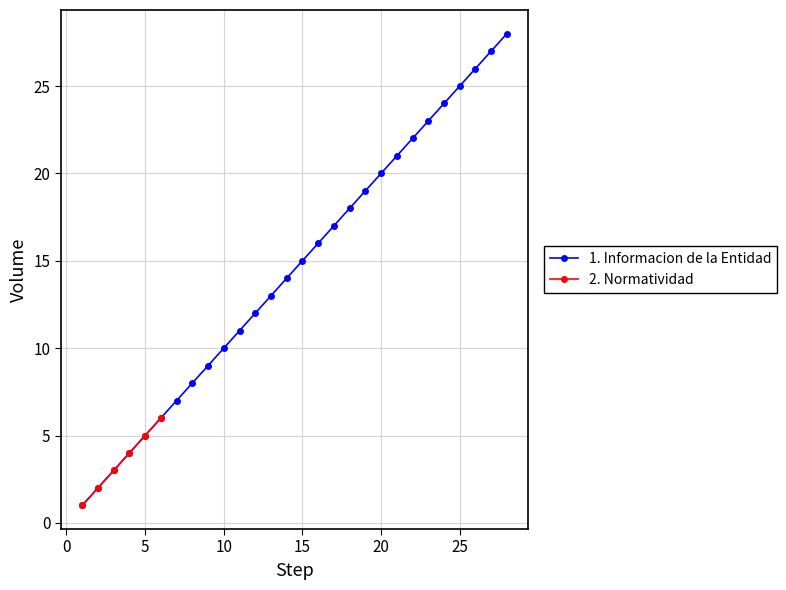

True or false: Seccion has a value of 3 at 3.

True